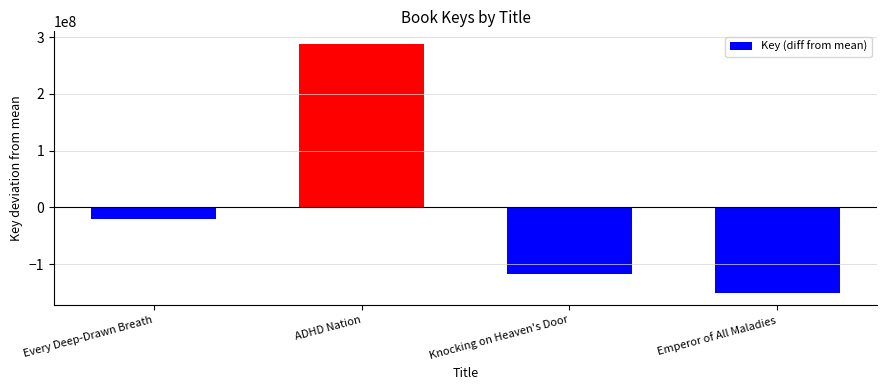

At which category does the chart reach its minimum across all series?

Emperor of All Maladies